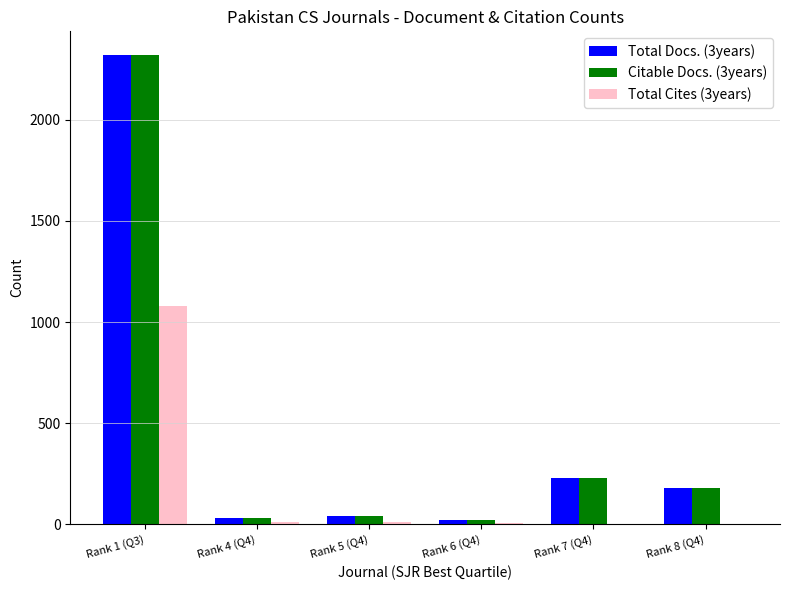

Which category has the highest value in the Citable Docs. (3years) series?

Rank 1 (Q3)